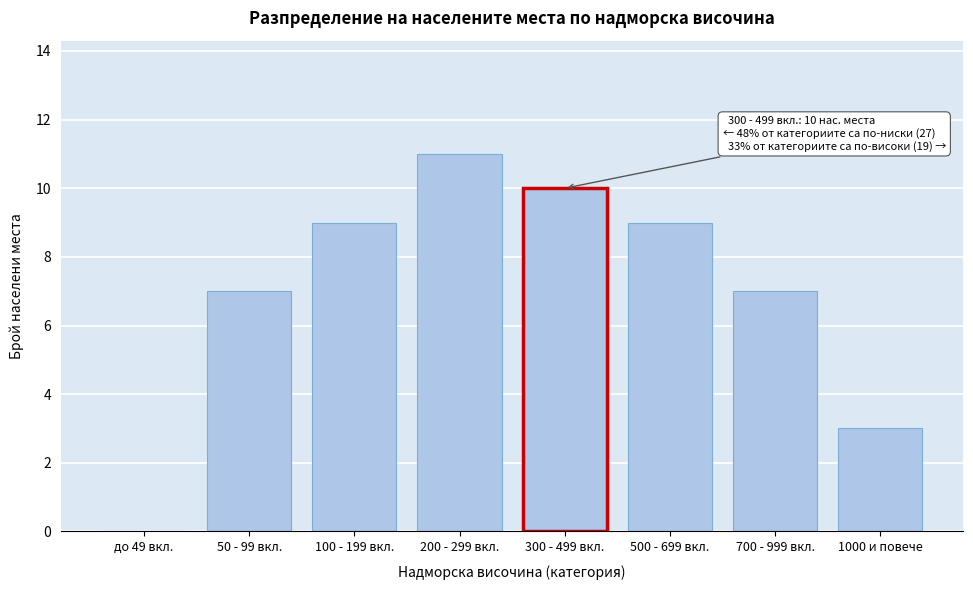

Reading left to right, extract all data points from this chart.

до 49 вкл.=0	50 - 99 вкл.=7	100 - 199 вкл.=9	200 - 299 вкл.=11	300 - 499 вкл.=10	500 - 699 вкл.=9	700 - 999 вкл.=7	1000 и повече=3